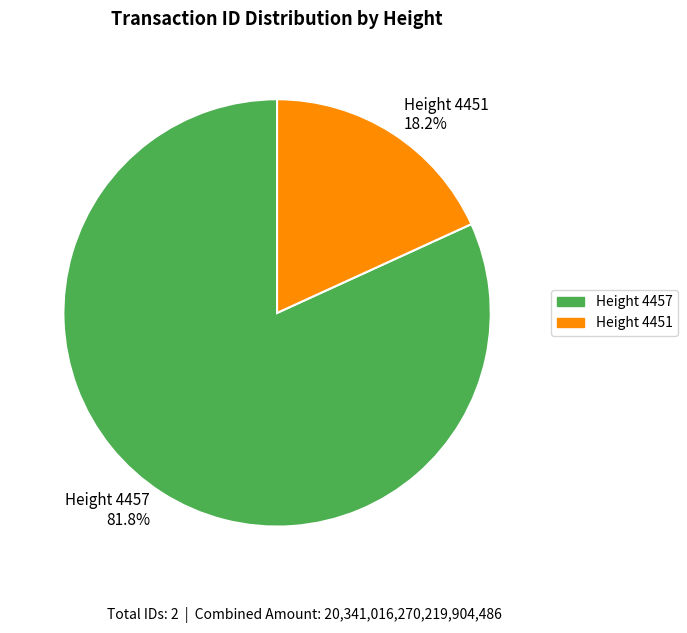

What portion of the pie excludes Height 4451 18.2%?

81.8%